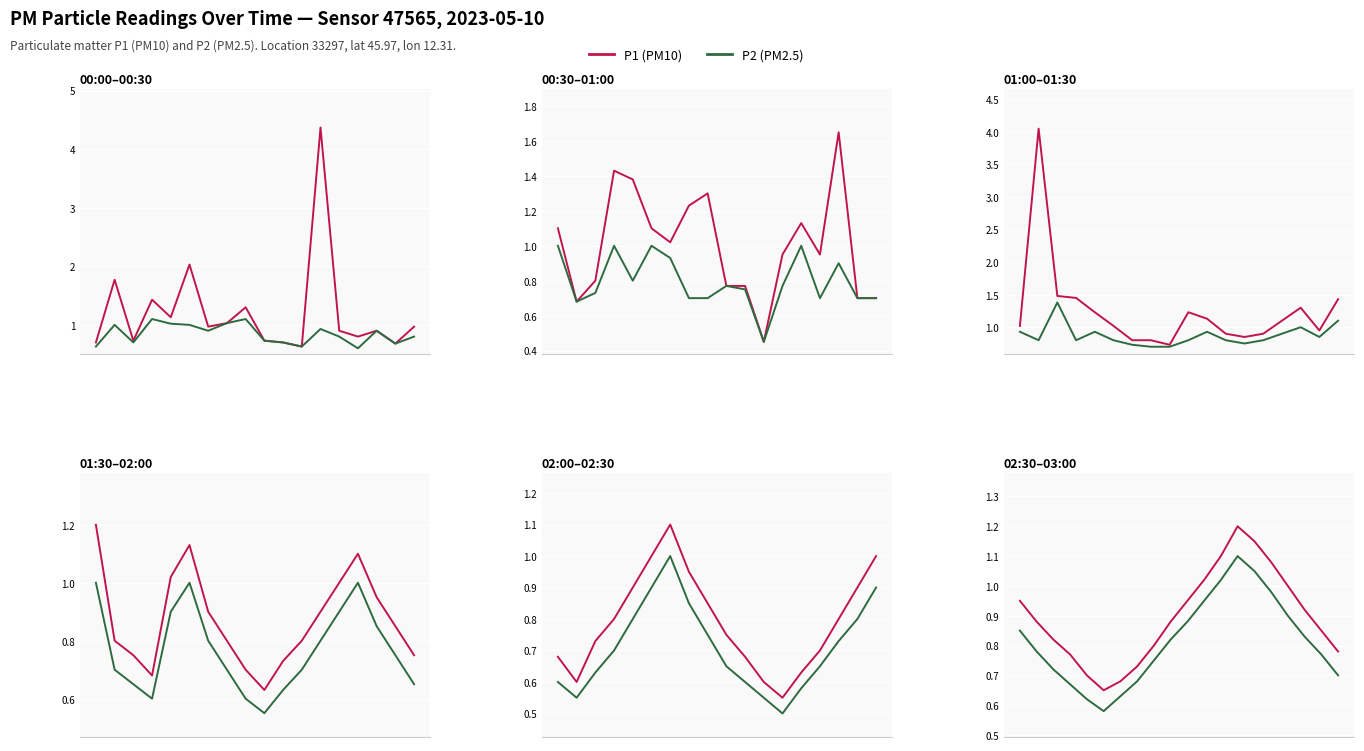

Rank the series by their maximum value, from highest to lowest.

P1 (PM10), P2 (PM2.5)